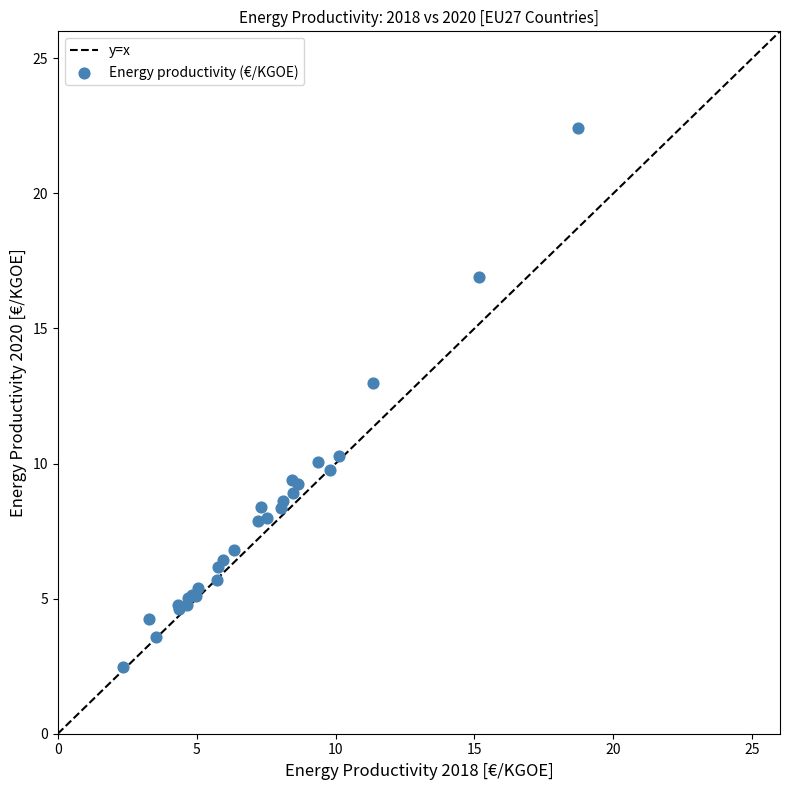

What Y value in the scatter plot is closest to 12?

13.0